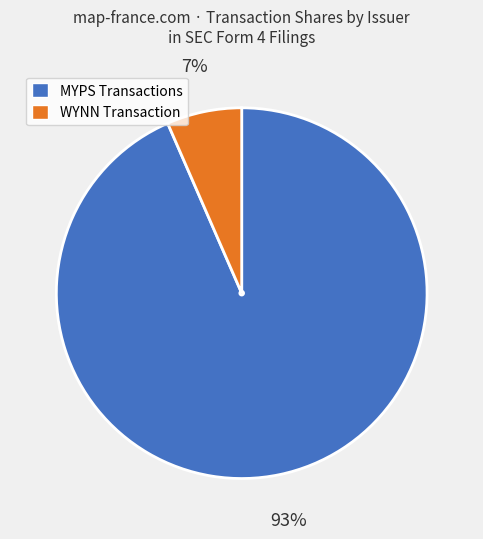

What is the majority slice?

MYPS Transactions